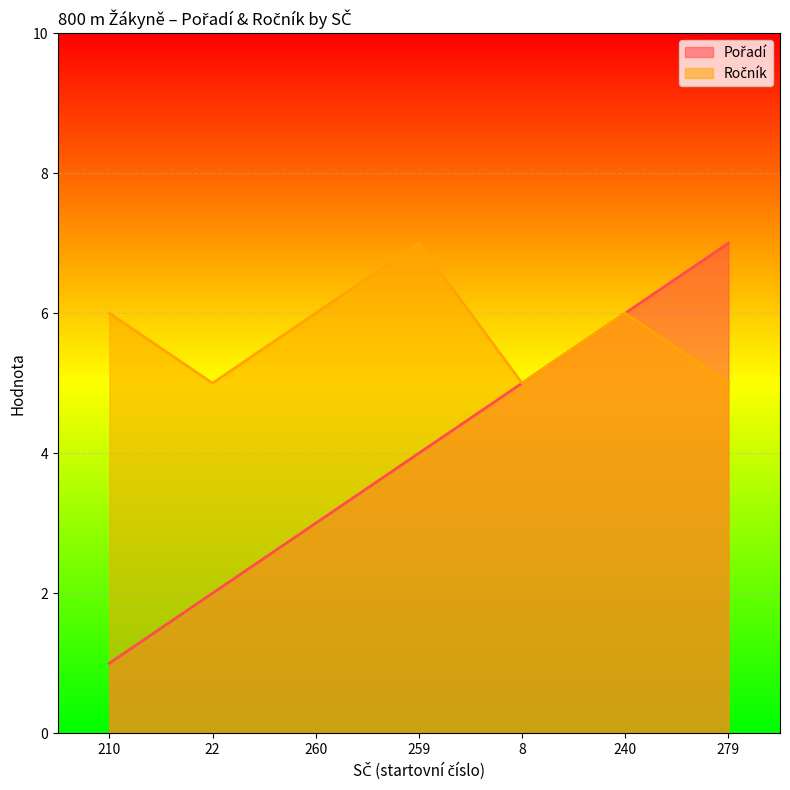

Reading left to right, what are all the values shown in this chart?

Pořadí: 1	2	3	4	5	6	7
Ročník: 6	5	6	7	5	6	5